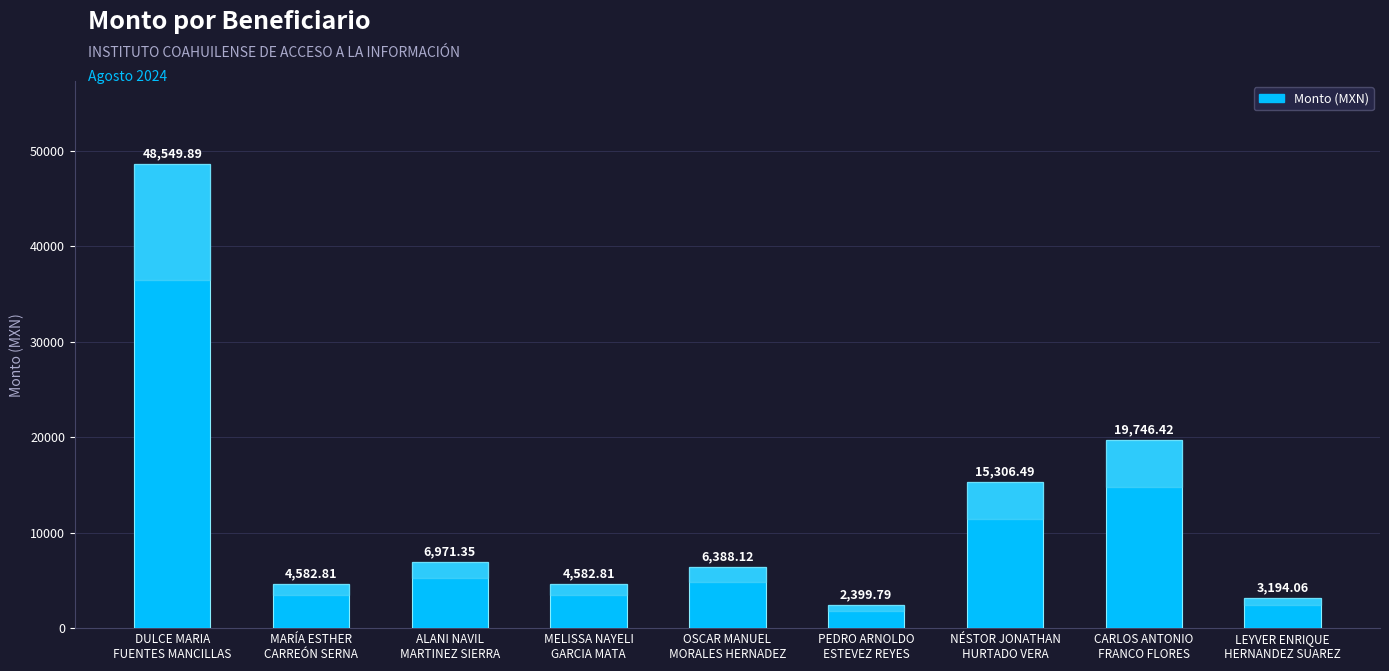

Which category has the highest value across all series?

DULCE MARIA
FUENTES MANCILLAS